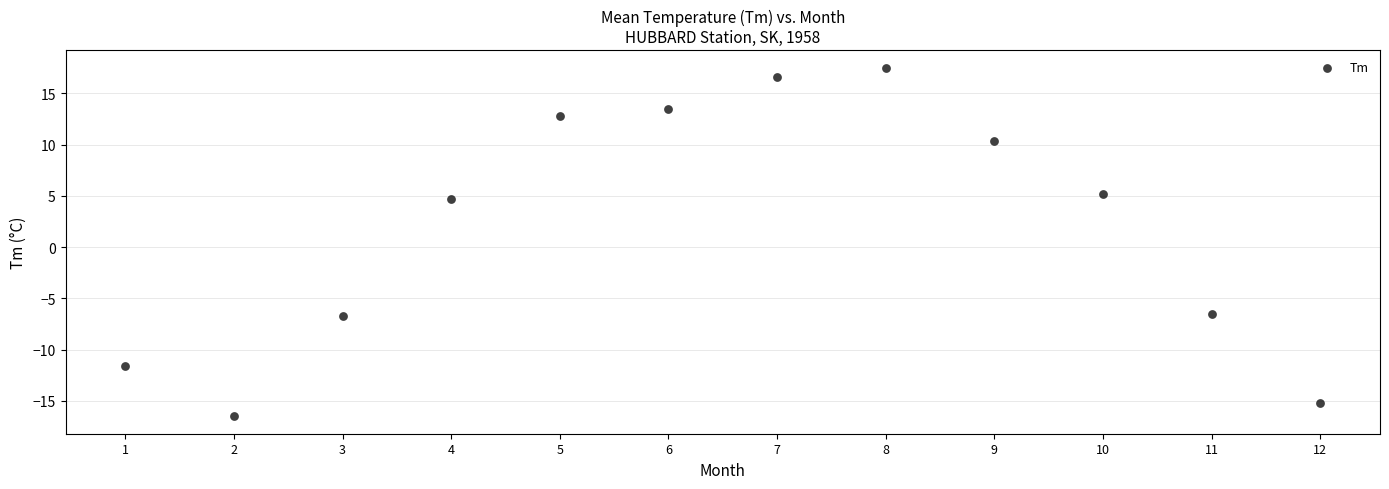

What Y value in the scatter plot is closest to 0?

4.7